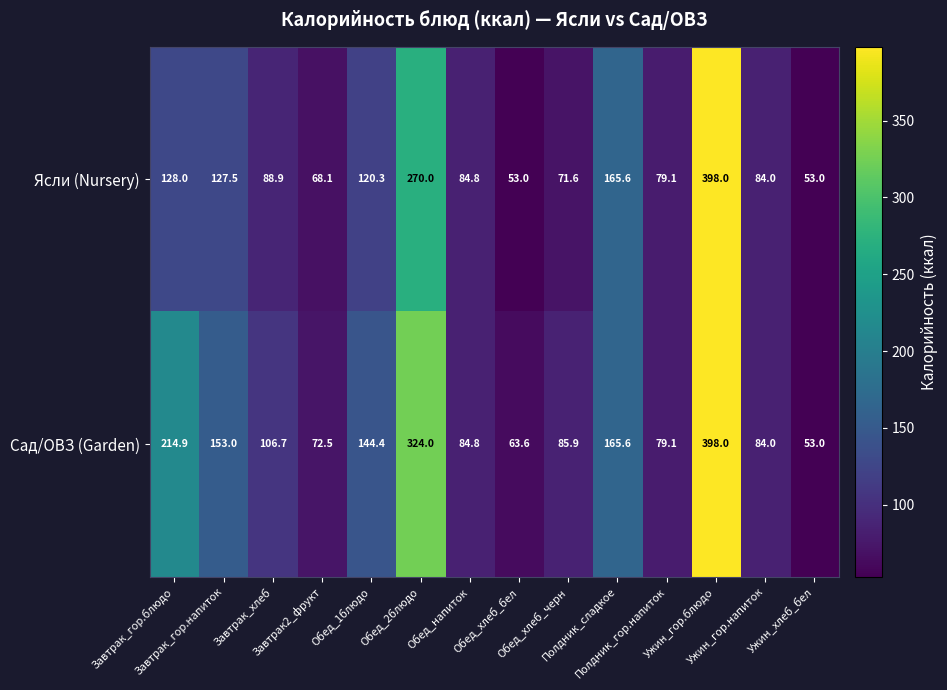

What is the difference between the second highest and second lowest values in the Сад/ОВЗ (Garden) series?

260.4